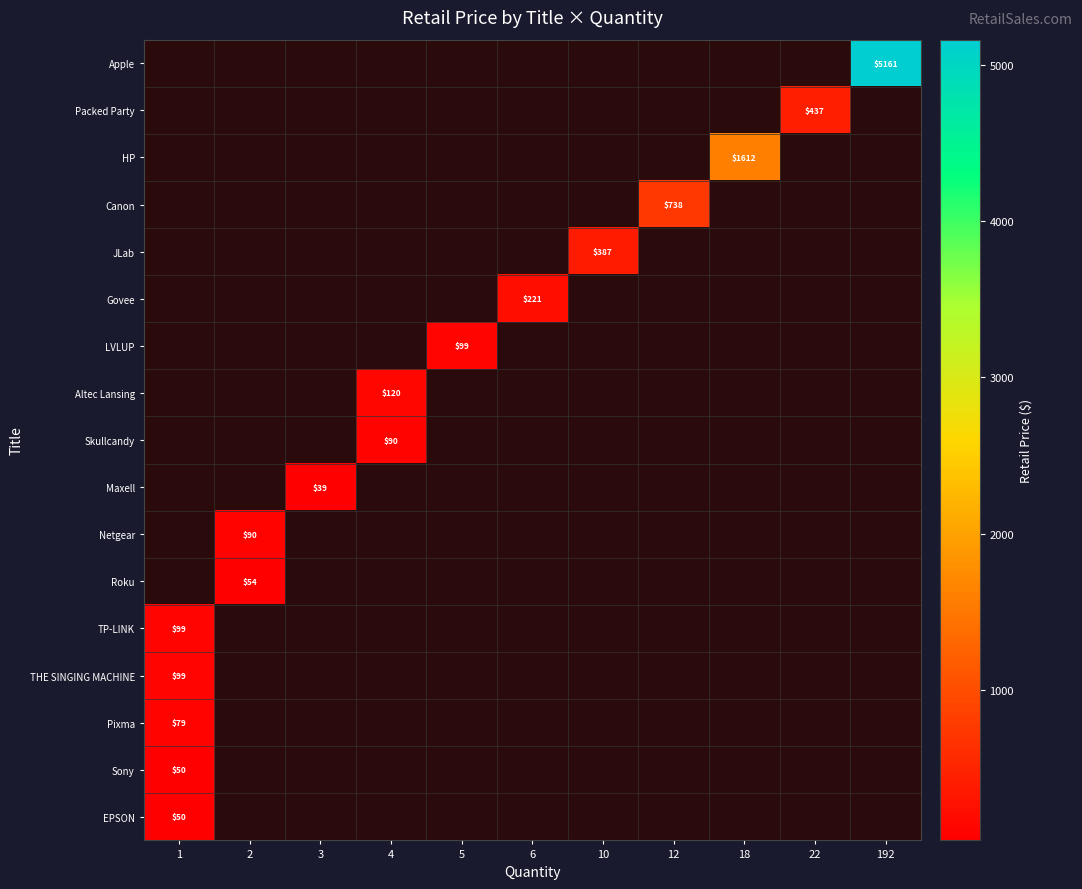

How many values in row_5 are above zero?

1